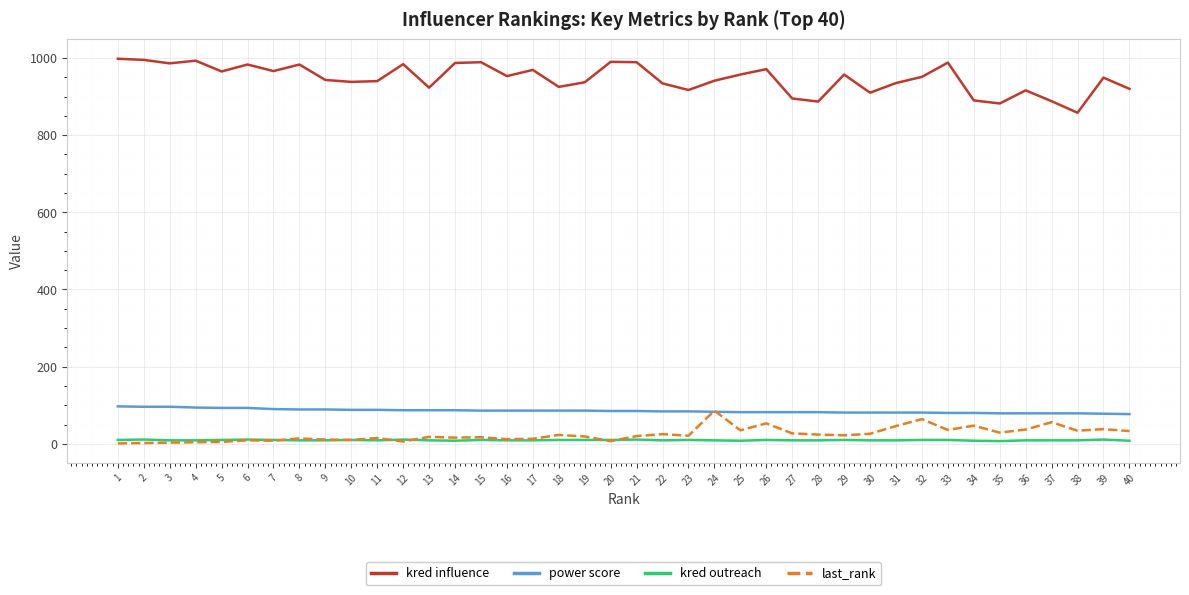

True or false: kred outreach has more than 0 interior local peaks.

True